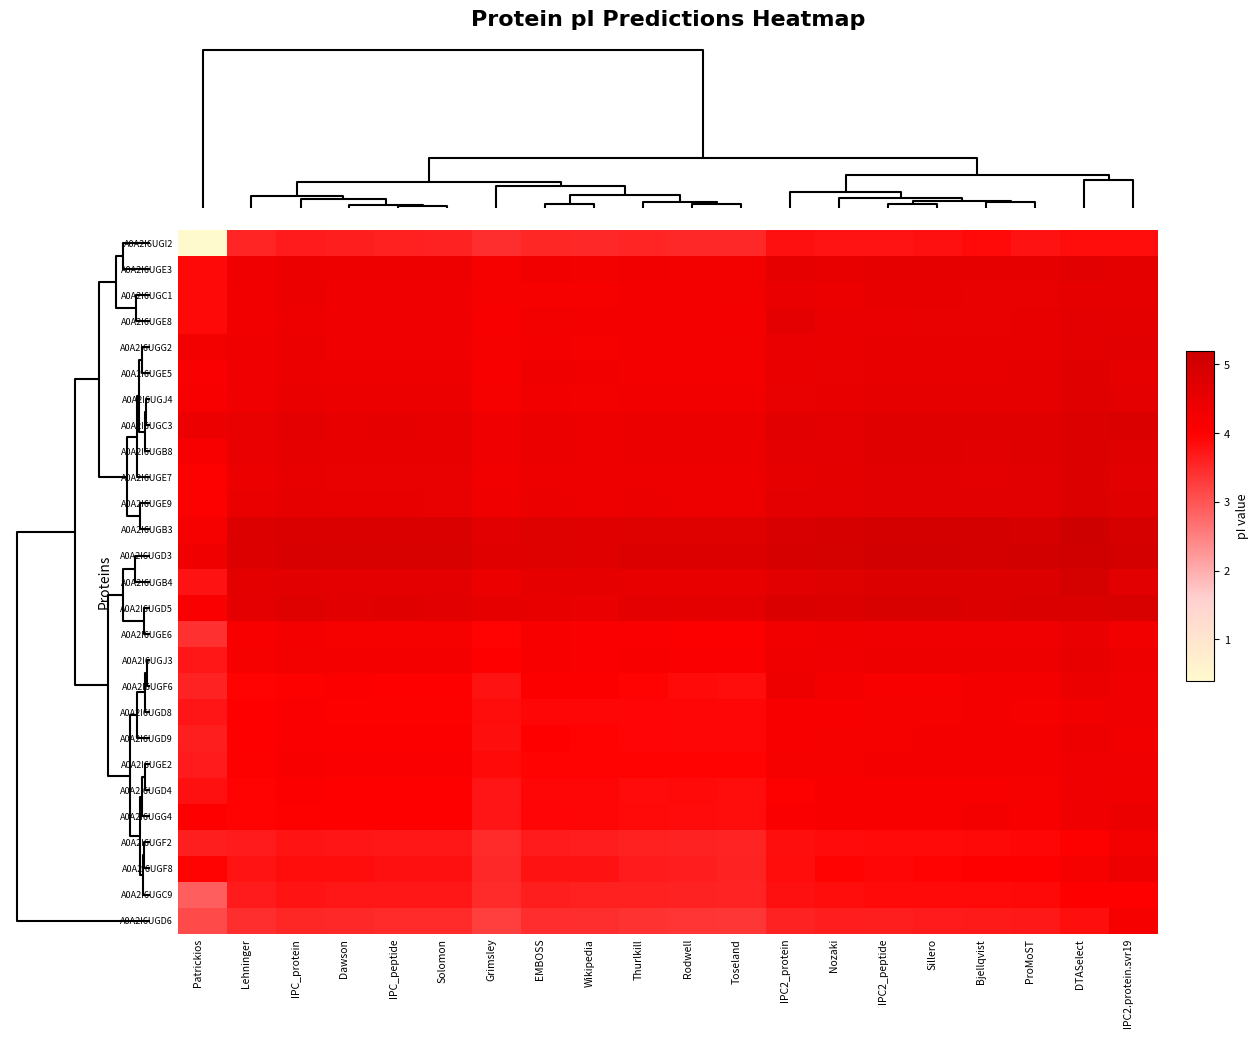

Reading left to right, list all the values displayed in this chart.

A0A2I6UGI2: Patrickios=0.4	Lehninger=3.6	IPC_protein=3.7	Dawson=3.6	IPC_peptide=3.6	Solomon=3.6	Grimsley=3.4	EMBOSS=3.5	Wikipedia=3.5	Thurlkill=3.6	Rodwell=3.5	Toseland=3.5	IPC2_protein=3.8	Nozaki=3.8	IPC2_peptide=3.8	Sillero=3.8	Bjellqvist=3.9	ProMoST=3.8	DTASelect=3.8	IPC2.protein.svr19=3.8
A0A2I6UGE3: Patrickios=3.9	Lehninger=4.3	IPC_protein=4.4	Dawson=4.4	IPC_peptide=4.4	Solomon=4.4	Grimsley=4.2	EMBOSS=4.3	Wikipedia=4.3	Thurlkill=4.3	Rodwell=4.3	Toseland=4.3	IPC2_protein=4.6	Nozaki=4.5	IPC2_peptide=4.5	Sillero=4.6	Bjellqvist=4.5	ProMoST=4.6	DTASelect=4.7	IPC2.protein.svr19=4.6
A0A2I6UGC1: Patrickios=3.9	Lehninger=4.3	IPC_protein=4.4	Dawson=4.3	IPC_peptide=4.3	Solomon=4.3	Grimsley=4.2	EMBOSS=4.2	Wikipedia=4.2	Thurlkill=4.3	Rodwell=4.3	Toseland=4.3	IPC2_protein=4.5	Nozaki=4.4	IPC2_peptide=4.5	Sillero=4.5	Bjellqvist=4.5	ProMoST=4.5	DTASelect=4.6	IPC2.protein.svr19=4.6
A0A2I6UGE8: Patrickios=3.9	Lehninger=4.3	IPC_protein=4.4	Dawson=4.3	IPC_peptide=4.3	Solomon=4.3	Grimsley=4.1	EMBOSS=4.3	Wikipedia=4.3	Thurlkill=4.3	Rodwell=4.2	Toseland=4.2	IPC2_protein=4.6	Nozaki=4.5	IPC2_peptide=4.5	Sillero=4.5	Bjellqvist=4.5	ProMoST=4.5	DTASelect=4.6	IPC2.protein.svr19=4.6
A0A2I6UGG2: Patrickios=4.3	Lehninger=4.3	IPC_protein=4.4	Dawson=4.4	IPC_peptide=4.4	Solomon=4.4	Grimsley=4.2	EMBOSS=4.2	Wikipedia=4.2	Thurlkill=4.3	Rodwell=4.3	Toseland=4.3	IPC2_protein=4.5	Nozaki=4.5	IPC2_peptide=4.5	Sillero=4.5	Bjellqvist=4.5	ProMoST=4.5	DTASelect=4.6	IPC2.protein.svr19=4.7
A0A2I6UGE5: Patrickios=4.1	Lehninger=4.3	IPC_protein=4.4	Dawson=4.4	IPC_peptide=4.4	Solomon=4.4	Grimsley=4.1	EMBOSS=4.3	Wikipedia=4.3	Thurlkill=4.3	Rodwell=4.3	Toseland=4.2	IPC2_protein=4.5	Nozaki=4.5	IPC2_peptide=4.5	Sillero=4.5	Bjellqvist=4.5	ProMoST=4.5	DTASelect=4.7	IPC2.protein.svr19=4.6
A0A2I6UGJ4: Patrickios=4.1	Lehninger=4.4	IPC_protein=4.5	Dawson=4.4	IPC_peptide=4.4	Solomon=4.4	Grimsley=4.2	EMBOSS=4.3	Wikipedia=4.3	Thurlkill=4.3	Rodwell=4.3	Toseland=4.3	IPC2_protein=4.5	Nozaki=4.5	IPC2_peptide=4.6	Sillero=4.6	Bjellqvist=4.6	ProMoST=4.6	DTASelect=4.7	IPC2.protein.svr19=4.6
A0A2I6UGC3: Patrickios=4.4	Lehninger=4.5	IPC_protein=4.6	Dawson=4.5	IPC_peptide=4.5	Solomon=4.5	Grimsley=4.4	EMBOSS=4.4	Wikipedia=4.4	Thurlkill=4.4	Rodwell=4.4	Toseland=4.4	IPC2_protein=4.7	Nozaki=4.6	IPC2_peptide=4.7	Sillero=4.7	Bjellqvist=4.7	ProMoST=4.7	DTASelect=4.8	IPC2.protein.svr19=4.8
A0A2I6UGB8: Patrickios=4.1	Lehninger=4.5	IPC_protein=4.6	Dawson=4.5	IPC_peptide=4.5	Solomon=4.5	Grimsley=4.3	EMBOSS=4.4	Wikipedia=4.4	Thurlkill=4.4	Rodwell=4.4	Toseland=4.4	IPC2_protein=4.6	Nozaki=4.6	IPC2_peptide=4.7	Sillero=4.7	Bjellqvist=4.7	ProMoST=4.7	DTASelect=4.8	IPC2.protein.svr19=4.7
A0A2I6UGE7: Patrickios=4.0	Lehninger=4.4	IPC_protein=4.5	Dawson=4.5	IPC_peptide=4.5	Solomon=4.5	Grimsley=4.3	EMBOSS=4.4	Wikipedia=4.4	Thurlkill=4.4	Rodwell=4.4	Toseland=4.4	IPC2_protein=4.6	Nozaki=4.6	IPC2_peptide=4.6	Sillero=4.7	Bjellqvist=4.6	ProMoST=4.6	DTASelect=4.8	IPC2.protein.svr19=4.6
A0A2I6UGE9: Patrickios=4.0	Lehninger=4.5	IPC_protein=4.5	Dawson=4.5	IPC_peptide=4.5	Solomon=4.5	Grimsley=4.3	EMBOSS=4.4	Wikipedia=4.4	Thurlkill=4.4	Rodwell=4.4	Toseland=4.4	IPC2_protein=4.6	Nozaki=4.6	IPC2_peptide=4.7	Sillero=4.7	Bjellqvist=4.6	ProMoST=4.7	DTASelect=4.8	IPC2.protein.svr19=4.7
A0A2I6UGB3: Patrickios=4.2	Lehninger=4.8	IPC_protein=4.9	Dawson=4.8	IPC_peptide=4.8	Solomon=4.8	Grimsley=4.7	EMBOSS=4.7	Wikipedia=4.7	Thurlkill=4.7	Rodwell=4.7	Toseland=4.7	IPC2_protein=4.9	Nozaki=4.9	IPC2_peptide=5.0	Sillero=5.0	Bjellqvist=5.0	ProMoST=4.9	DTASelect=5.1	IPC2.protein.svr19=4.9
A0A2I6UGD3: Patrickios=4.3	Lehninger=4.8	IPC_protein=4.9	Dawson=4.9	IPC_peptide=4.9	Solomon=4.9	Grimsley=4.7	EMBOSS=4.7	Wikipedia=4.7	Thurlkill=4.8	Rodwell=4.8	Toseland=4.8	IPC2_protein=5.0	Nozaki=5.0	IPC2_peptide=5.0	Sillero=5.0	Bjellqvist=5.0	ProMoST=5.0	DTASelect=5.1	IPC2.protein.svr19=5.0
A0A2I6UGB4: Patrickios=3.8	Lehninger=4.6	IPC_protein=4.6	Dawson=4.6	IPC_peptide=4.6	Solomon=4.6	Grimsley=4.4	EMBOSS=4.6	Wikipedia=4.5	Thurlkill=4.5	Rodwell=4.5	Toseland=4.5	IPC2_protein=4.7	Nozaki=4.7	IPC2_peptide=4.8	Sillero=4.8	Bjellqvist=4.8	ProMoST=4.8	DTASelect=5.0	IPC2.protein.svr19=4.7
A0A2I6UGD5: Patrickios=4.1	Lehninger=4.6	IPC_protein=4.7	Dawson=4.7	IPC_peptide=4.7	Solomon=4.7	Grimsley=4.5	EMBOSS=4.5	Wikipedia=4.5	Thurlkill=4.6	Rodwell=4.6	Toseland=4.6	IPC2_protein=4.9	Nozaki=4.8	IPC2_peptide=4.9	Sillero=4.9	Bjellqvist=4.8	ProMoST=4.8	DTASelect=4.8	IPC2.protein.svr19=4.9
A0A2I6UGE6: Patrickios=3.4	Lehninger=4.1	IPC_protein=4.2	Dawson=4.2	IPC_peptide=4.2	Solomon=4.2	Grimsley=4.0	EMBOSS=4.1	Wikipedia=4.1	Thurlkill=4.1	Rodwell=4.1	Toseland=4.0	IPC2_protein=4.3	Nozaki=4.3	IPC2_peptide=4.3	Sillero=4.3	Bjellqvist=4.3	ProMoST=4.4	DTASelect=4.5	IPC2.protein.svr19=4.3
A0A2I6UGJ3: Patrickios=3.7	Lehninger=4.2	IPC_protein=4.3	Dawson=4.2	IPC_peptide=4.2	Solomon=4.2	Grimsley=4.0	EMBOSS=4.1	Wikipedia=4.1	Thurlkill=4.1	Rodwell=4.1	Toseland=4.1	IPC2_protein=4.3	Nozaki=4.3	IPC2_peptide=4.4	Sillero=4.4	Bjellqvist=4.4	ProMoST=4.4	DTASelect=4.5	IPC2.protein.svr19=4.4
A0A2I6UGF6: Patrickios=3.6	Lehninger=4.0	IPC_protein=4.0	Dawson=4.0	IPC_peptide=4.0	Solomon=4.0	Grimsley=3.8	EMBOSS=4.1	Wikipedia=4.1	Thurlkill=4.0	Rodwell=3.9	Toseland=3.8	IPC2_protein=4.4	Nozaki=4.2	IPC2_peptide=4.1	Sillero=4.2	Bjellqvist=4.2	ProMoST=4.3	DTASelect=4.4	IPC2.protein.svr19=4.3
A0A2I6UGD8: Patrickios=3.7	Lehninger=4.0	IPC_protein=4.1	Dawson=4.0	IPC_peptide=4.0	Solomon=4.0	Grimsley=3.8	EMBOSS=3.9	Wikipedia=3.9	Thurlkill=3.9	Rodwell=3.9	Toseland=3.9	IPC2_protein=4.2	Nozaki=4.2	IPC2_peptide=4.2	Sillero=4.2	Bjellqvist=4.2	ProMoST=4.2	DTASelect=4.3	IPC2.protein.svr19=4.3
A0A2I6UGD9: Patrickios=3.6	Lehninger=4.0	IPC_protein=4.1	Dawson=4.1	IPC_peptide=4.1	Solomon=4.1	Grimsley=3.8	EMBOSS=4.0	Wikipedia=4.0	Thurlkill=3.9	Rodwell=3.9	Toseland=3.9	IPC2_protein=4.2	Nozaki=4.2	IPC2_peptide=4.2	Sillero=4.2	Bjellqvist=4.2	ProMoST=4.2	DTASelect=4.4	IPC2.protein.svr19=4.3
A0A2I6UGE2: Patrickios=3.7	Lehninger=4.0	IPC_protein=4.1	Dawson=4.1	IPC_peptide=4.1	Solomon=4.1	Grimsley=3.9	EMBOSS=4.0	Wikipedia=3.9	Thurlkill=4.0	Rodwell=4.0	Toseland=4.0	IPC2_protein=4.2	Nozaki=4.2	IPC2_peptide=4.2	Sillero=4.2	Bjellqvist=4.3	ProMoST=4.2	DTASelect=4.3	IPC2.protein.svr19=4.3
A0A2I6UGD4: Patrickios=3.8	Lehninger=4.0	IPC_protein=4.0	Dawson=4.0	IPC_peptide=4.0	Solomon=4.0	Grimsley=3.7	EMBOSS=3.9	Wikipedia=3.9	Thurlkill=3.9	Rodwell=3.9	Toseland=3.8	IPC2_protein=4.0	Nozaki=4.1	IPC2_peptide=4.1	Sillero=4.2	Bjellqvist=4.2	ProMoST=4.2	DTASelect=4.3	IPC2.protein.svr19=4.3
A0A2I6UGG4: Patrickios=4.0	Lehninger=4.0	IPC_protein=4.0	Dawson=4.0	IPC_peptide=4.0	Solomon=4.0	Grimsley=3.7	EMBOSS=3.9	Wikipedia=3.9	Thurlkill=3.9	Rodwell=3.9	Toseland=3.8	IPC2_protein=4.1	Nozaki=4.1	IPC2_peptide=4.1	Sillero=4.2	Bjellqvist=4.2	ProMoST=4.1	DTASelect=4.3	IPC2.protein.svr19=4.4
A0A2I6UGF2: Patrickios=3.6	Lehninger=3.7	IPC_protein=3.8	Dawson=3.7	IPC_peptide=3.7	Solomon=3.7	Grimsley=3.5	EMBOSS=3.7	Wikipedia=3.7	Thurlkill=3.6	Rodwell=3.6	Toseland=3.6	IPC2_protein=3.8	Nozaki=3.9	IPC2_peptide=3.9	Sillero=3.9	Bjellqvist=3.9	ProMoST=3.9	DTASelect=4.0	IPC2.protein.svr19=4.3
A0A2I6UGF8: Patrickios=4.0	Lehninger=3.8	IPC_protein=3.8	Dawson=3.8	IPC_peptide=3.8	Solomon=3.8	Grimsley=3.5	EMBOSS=3.8	Wikipedia=3.8	Thurlkill=3.7	Rodwell=3.7	Toseland=3.6	IPC2_protein=3.8	Nozaki=3.9	IPC2_peptide=3.9	Sillero=3.9	Bjellqvist=4.0	ProMoST=4.0	DTASelect=4.2	IPC2.protein.svr19=4.4
A0A2I6UGC9: Patrickios=2.9	Lehninger=3.7	IPC_protein=3.8	Dawson=3.7	IPC_peptide=3.7	Solomon=3.7	Grimsley=3.5	EMBOSS=3.6	Wikipedia=3.6	Thurlkill=3.6	Rodwell=3.6	Toseland=3.6	IPC2_protein=3.8	Nozaki=3.8	IPC2_peptide=3.9	Sillero=3.9	Bjellqvist=3.9	ProMoST=3.9	DTASelect=4.0	IPC2.protein.svr19=4.0
A0A2I6UGD6: Patrickios=3.1	Lehninger=3.5	IPC_protein=3.5	Dawson=3.5	IPC_peptide=3.5	Solomon=3.5	Grimsley=3.3	EMBOSS=3.5	Wikipedia=3.5	Thurlkill=3.4	Rodwell=3.4	Toseland=3.4	IPC2_protein=3.6	Nozaki=3.7	IPC2_peptide=3.6	Sillero=3.7	Bjellqvist=3.7	ProMoST=3.7	DTASelect=3.8	IPC2.protein.svr19=4.2